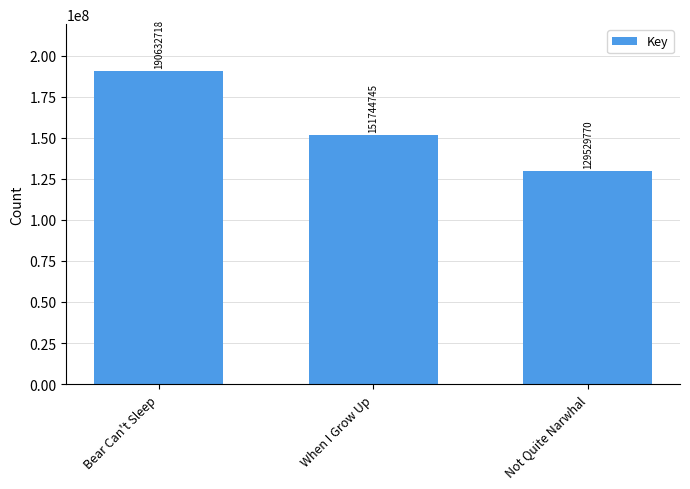

What is the change in value from When I Grow Up to Not Quite Narwhal?

-22214975